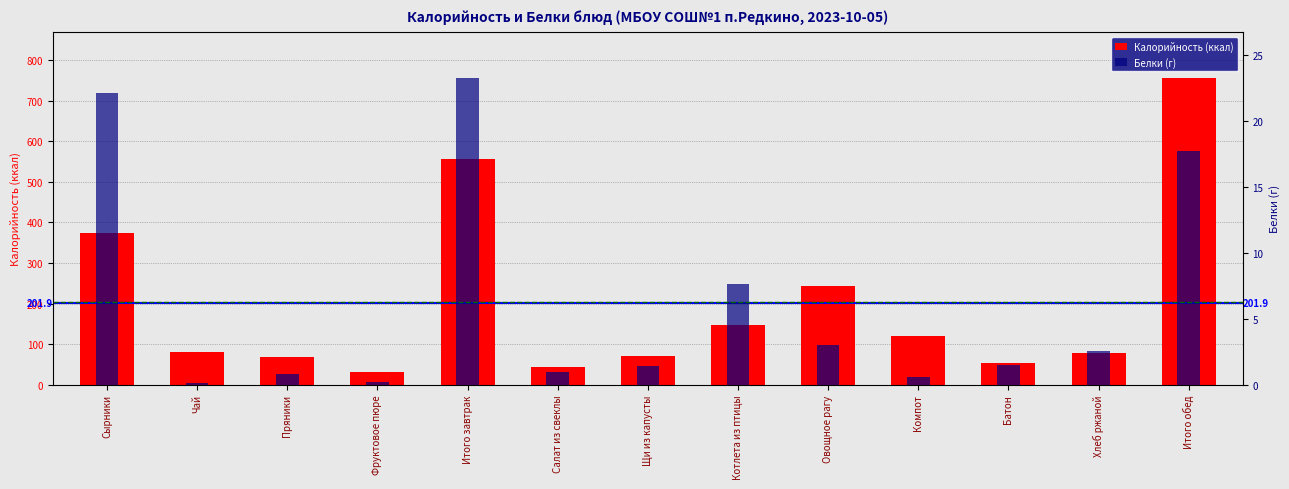

What is the spread (max minus min) of values at Салат из свеклы?

42.8